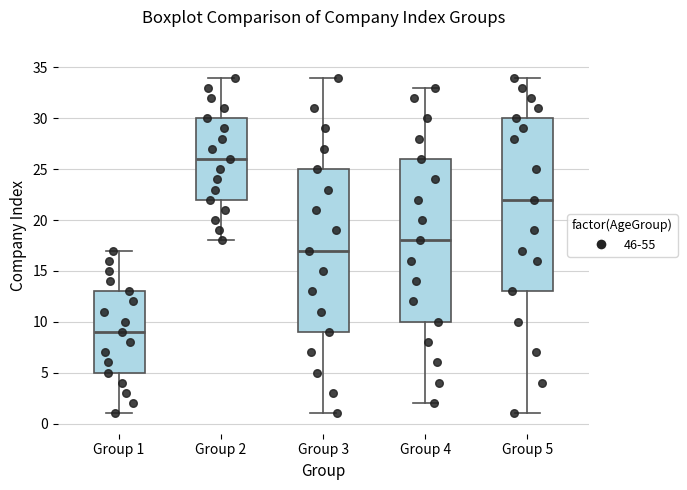

Comparing the boxes themselves (not the whiskers), which one is the tallest?

Group 5